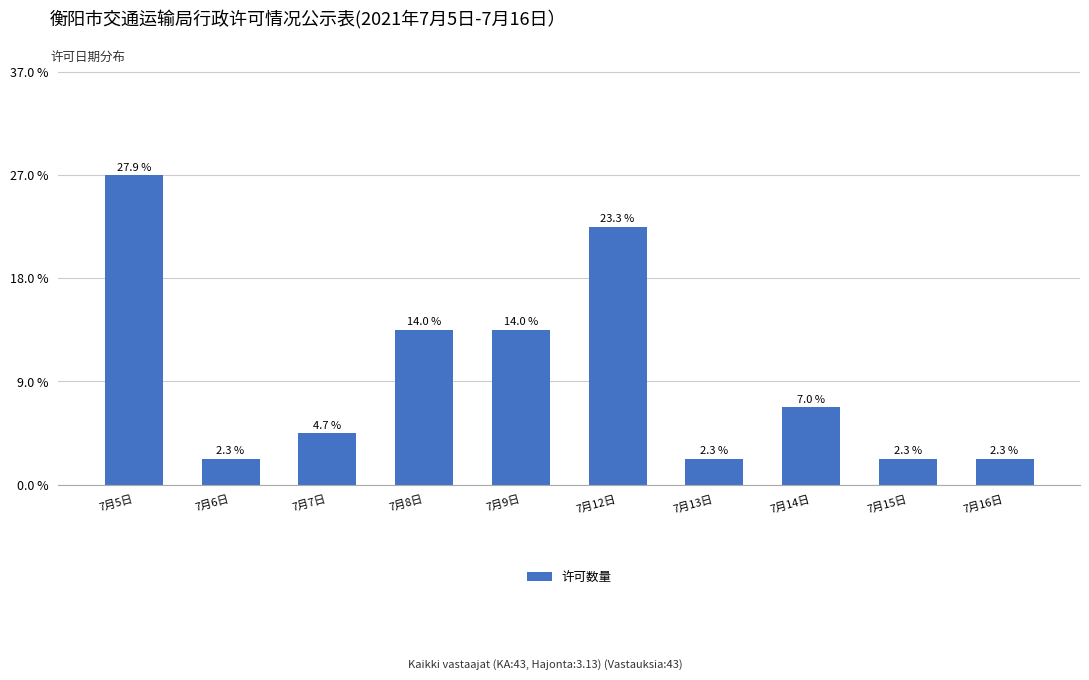

Between 7月7日 and 7月15日, which is larger?

7月7日